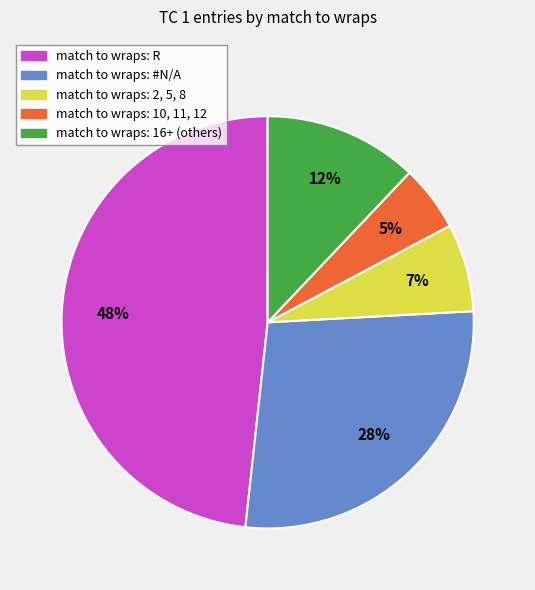

Is there any slice that represents more than half of the pie?

No